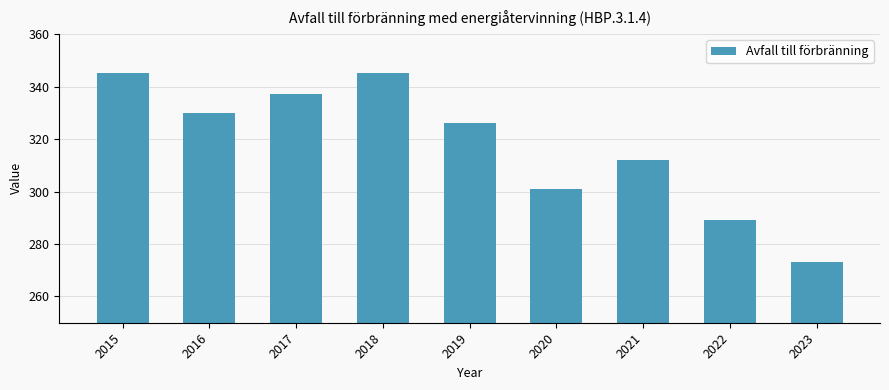

At which label does the data first exceed 326?

2015